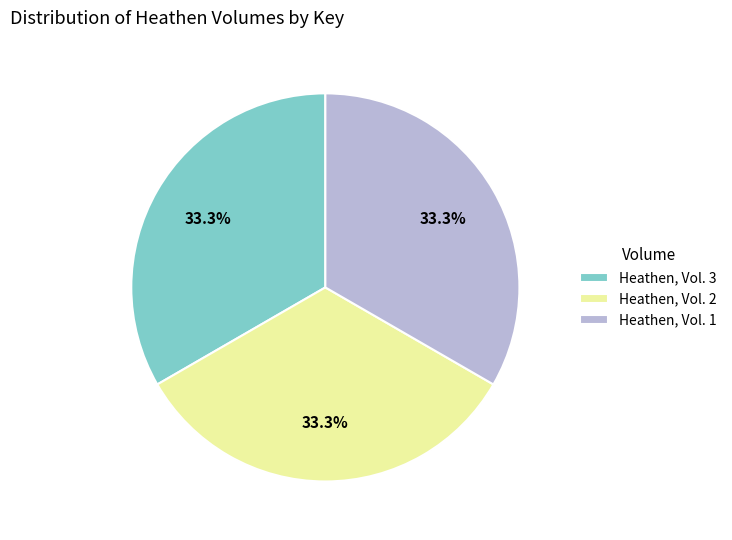

What percentage is the Heathen, Vol. 1 slice, to the nearest percent?

33%